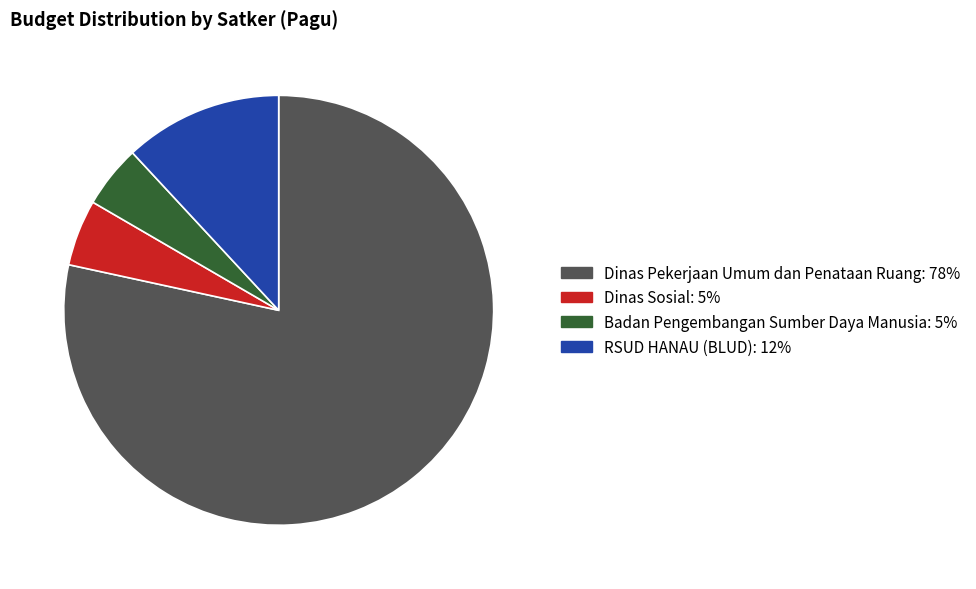

Is there a majority slice in this chart?

Yes